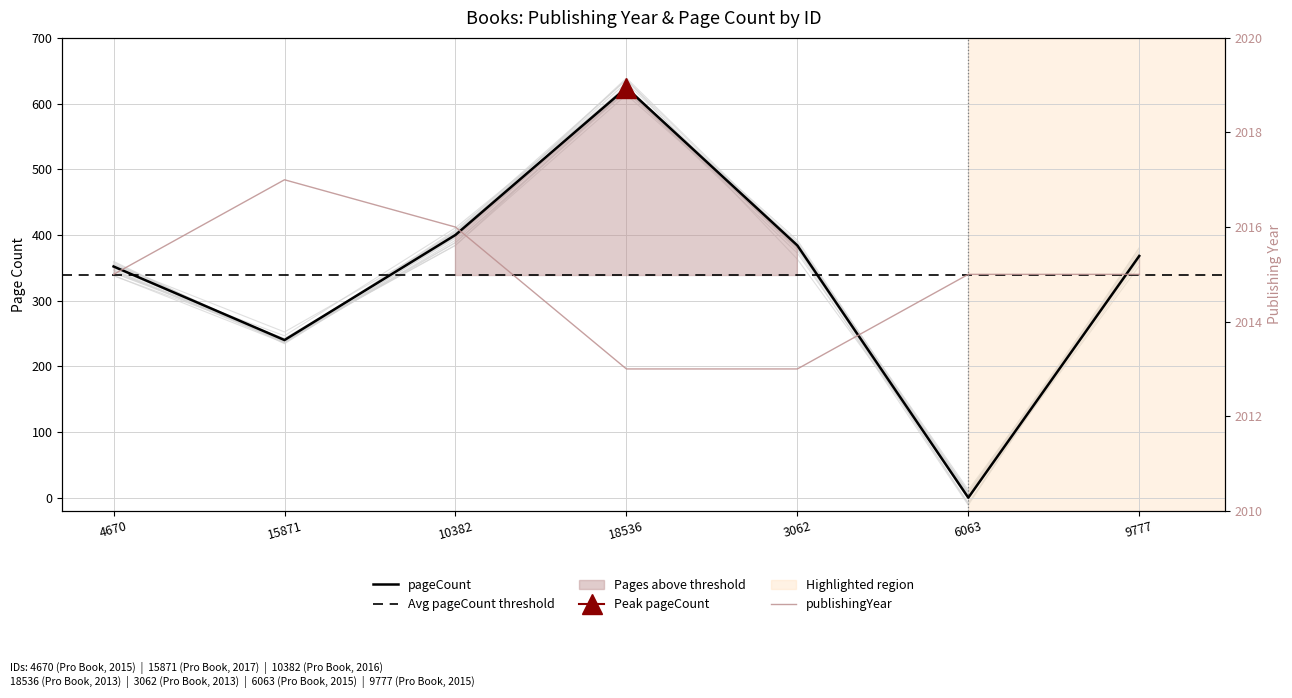

What is the spread (max minus min) of values at 9777?

1647